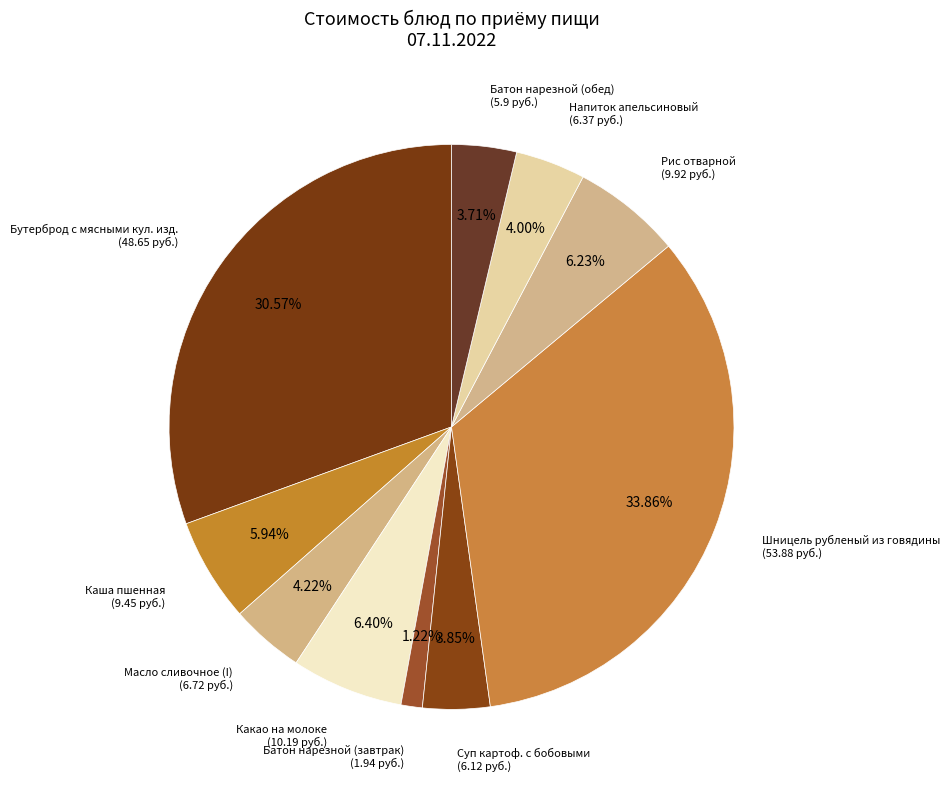

What is the smallest slice in the pie chart?

Батон нарезной (завтрак)